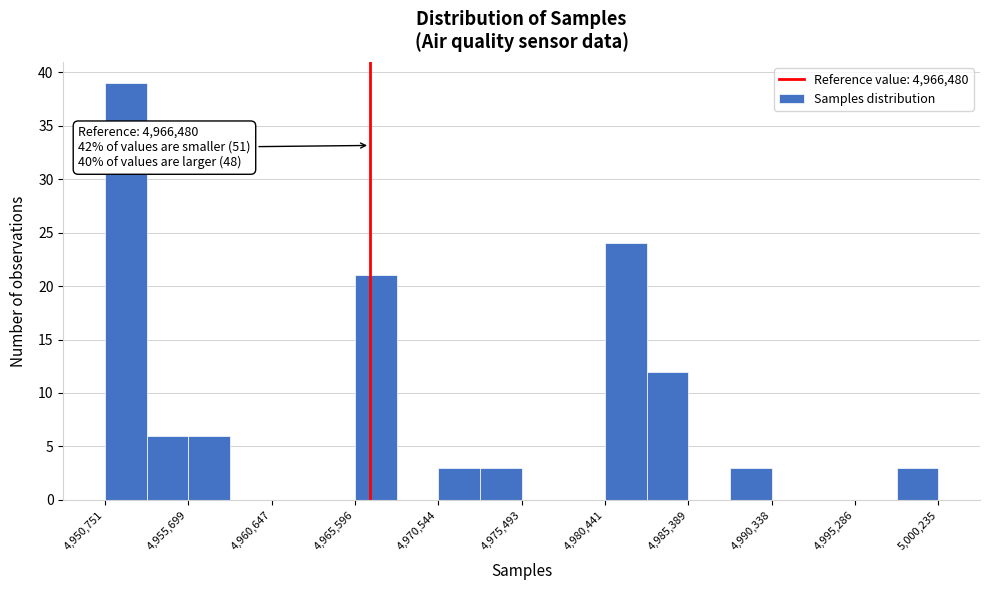

Over which range of the x-axis is the bar tallest?

4951000 to 4953000